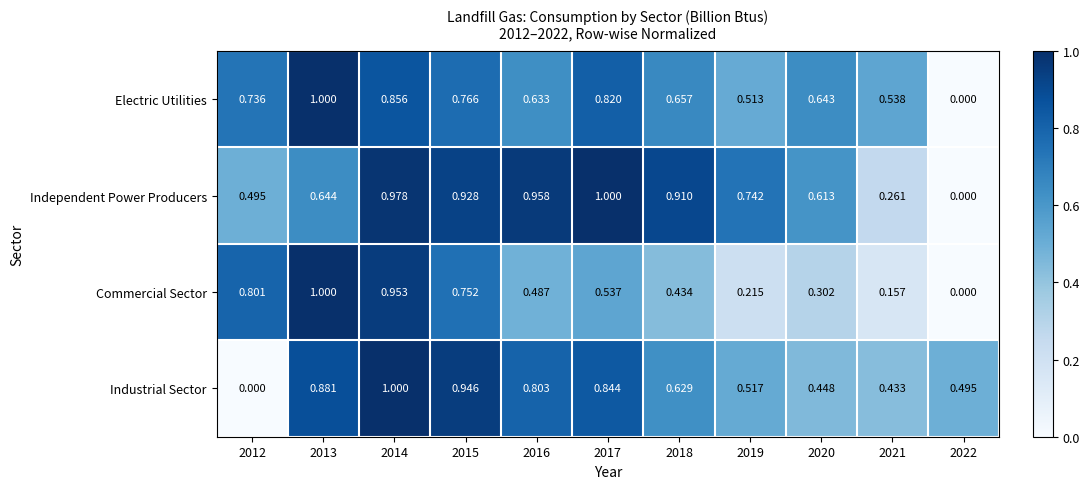

Is the value of Industrial Sector at 2020 greater than the value of Electric Utilities at 2021?

No